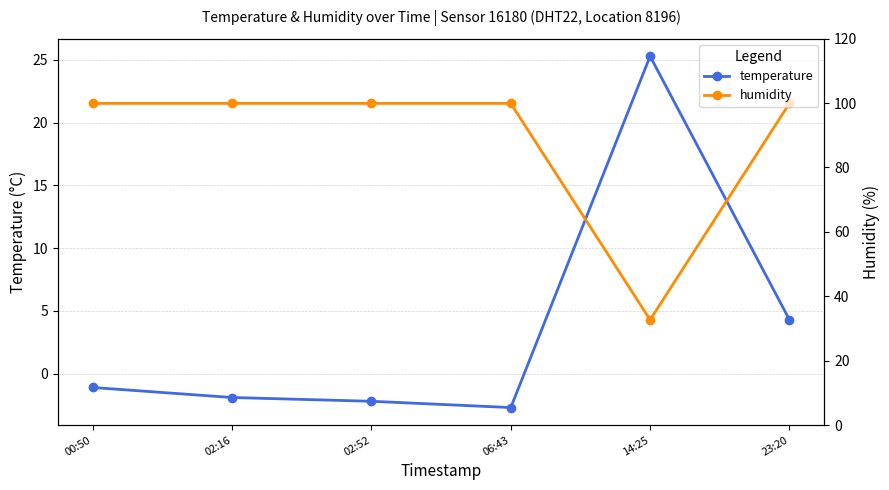

Rank the series by their maximum value, from lowest to highest.

temperature, humidity